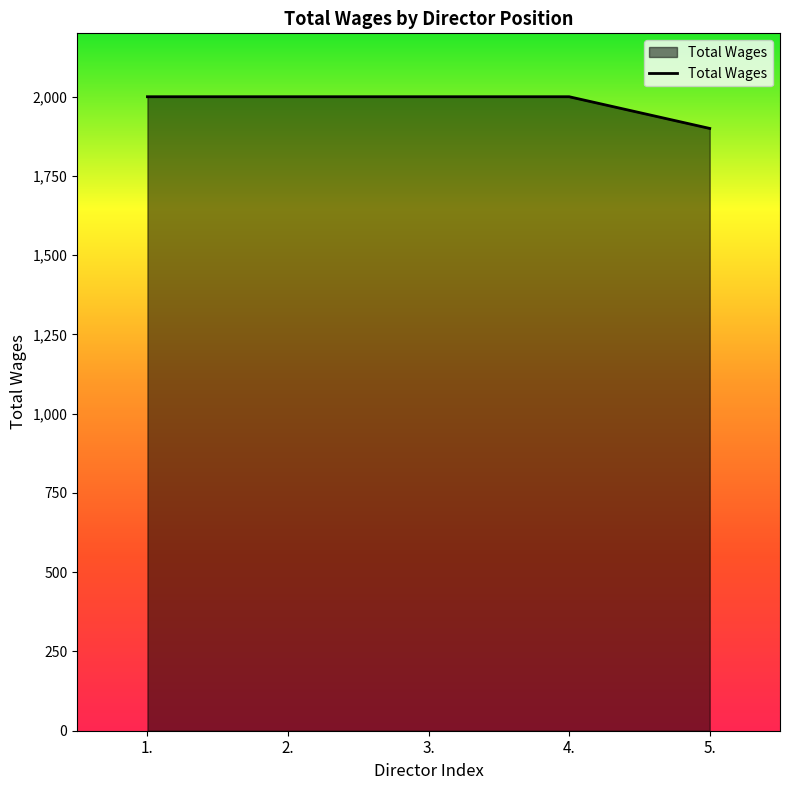

Reading left to right, what are all the values shown in this chart?

2000	2000	2000	2000	1900